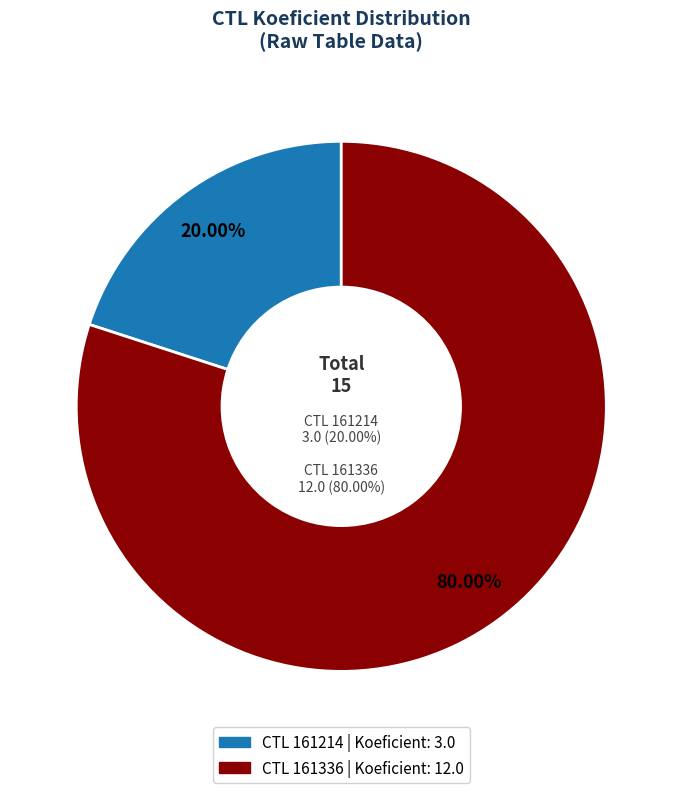

Count the number of slices in the pie.

2